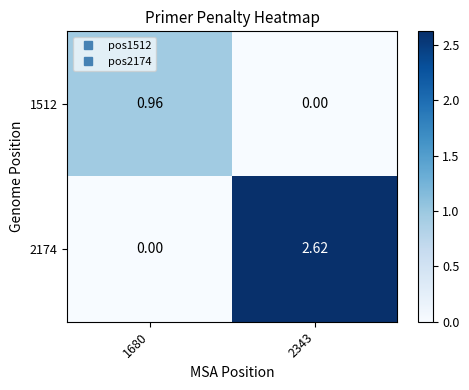

Is the value of 1512 at 2343 greater than the value of 2174 at 2343?

No